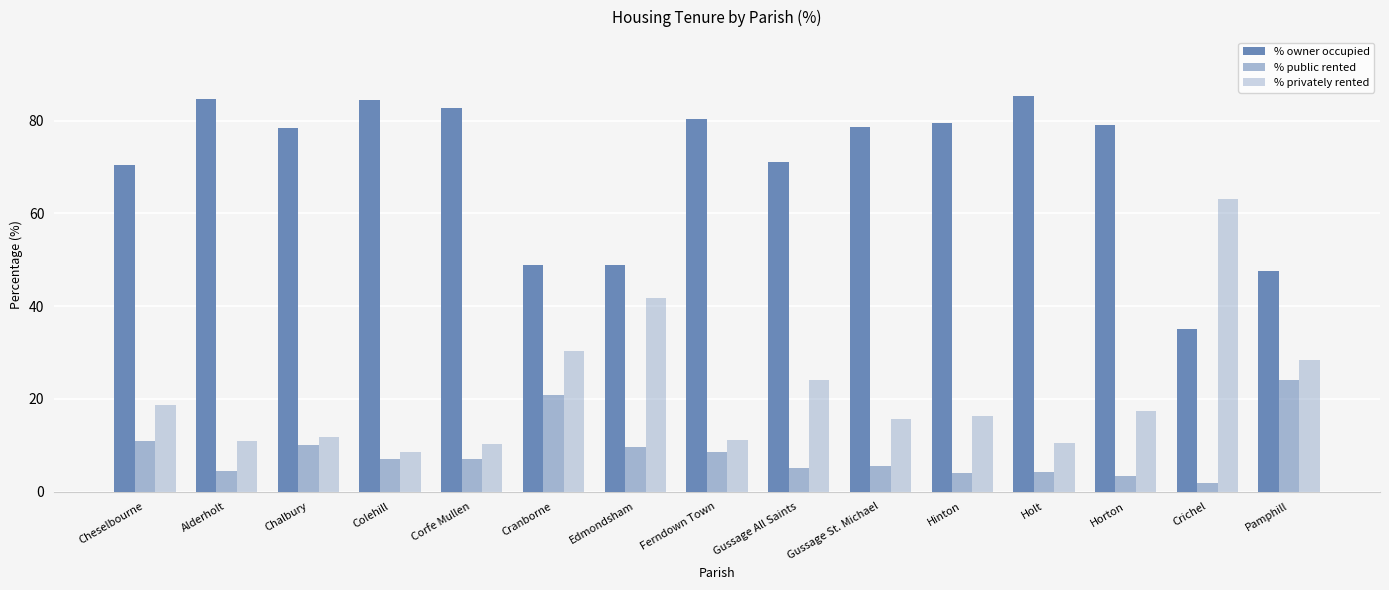

Read the % privately rented value at Pamphill.

28.4